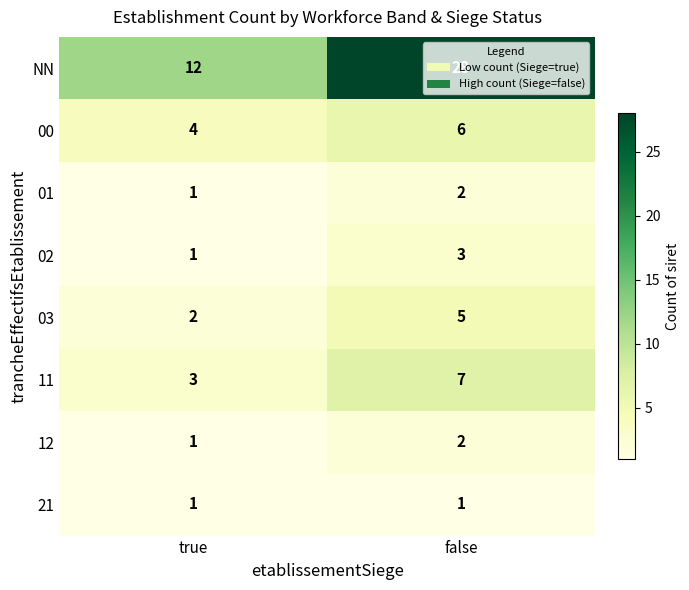

What is the difference between the highest and lowest values at true?

11